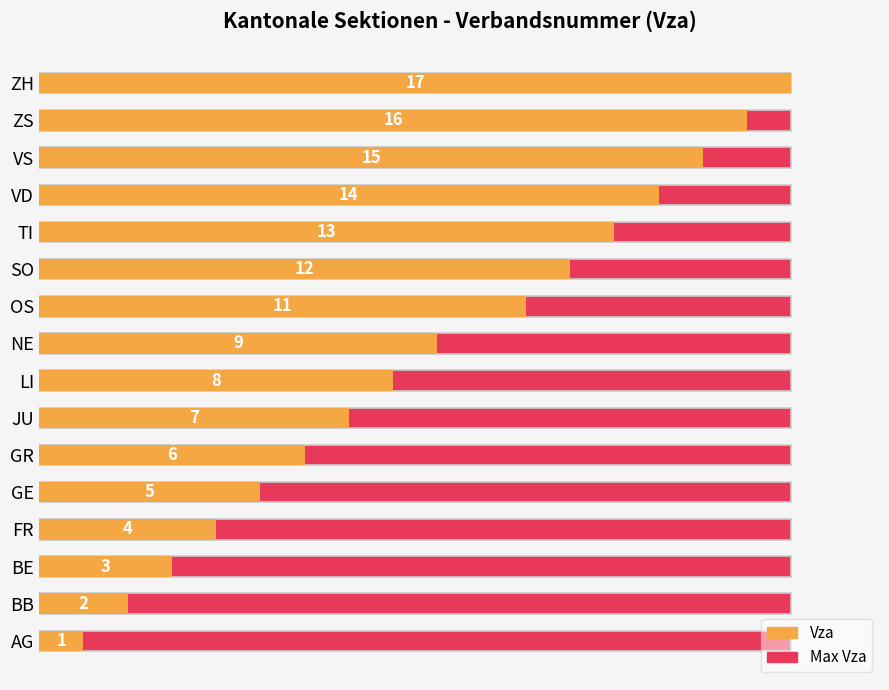

Which series has the largest total across all categories?

Vza